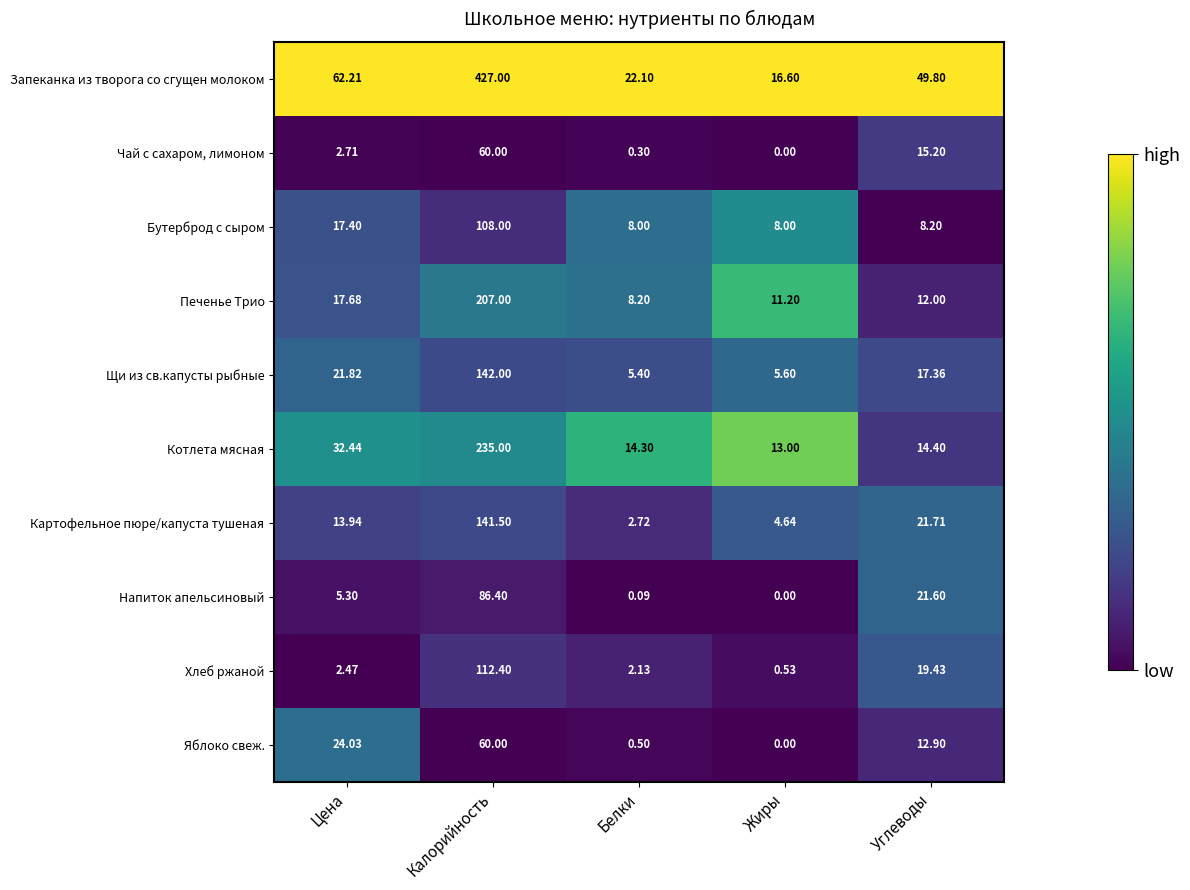

Is the value of Чай с сахаром, лимоном at Белки greater than the value of Яблоко свеж. at Калорийность?

No